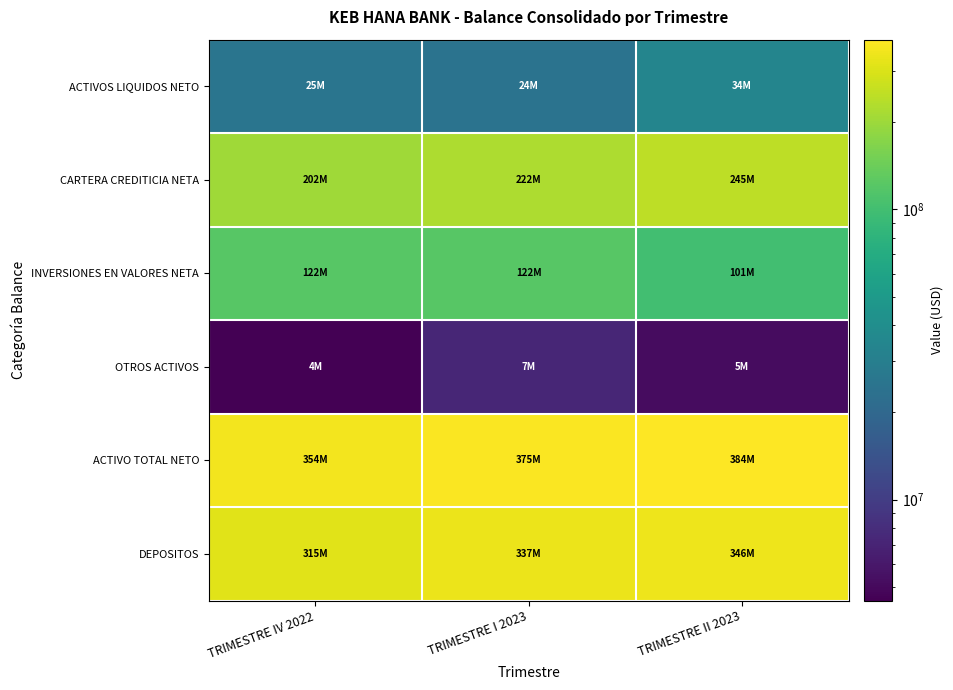

Rank the series at TRIMESTRE II 2023 from highest to lowest value.

ACTIVO TOTAL NETO, DEPOSITOS, CARTERA CREDITICIA NETA, INVERSIONES EN VALORES NETA, ACTIVOS LIQUIDOS NETO, OTROS ACTIVOS